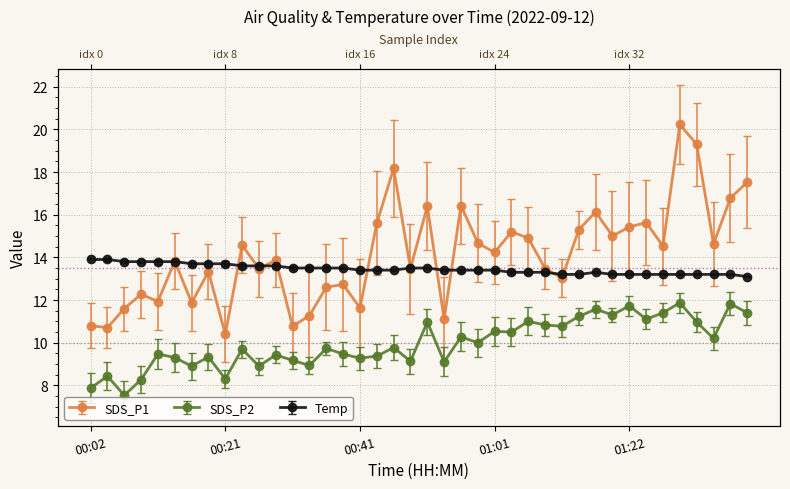

What position from the right is 00:21?

32